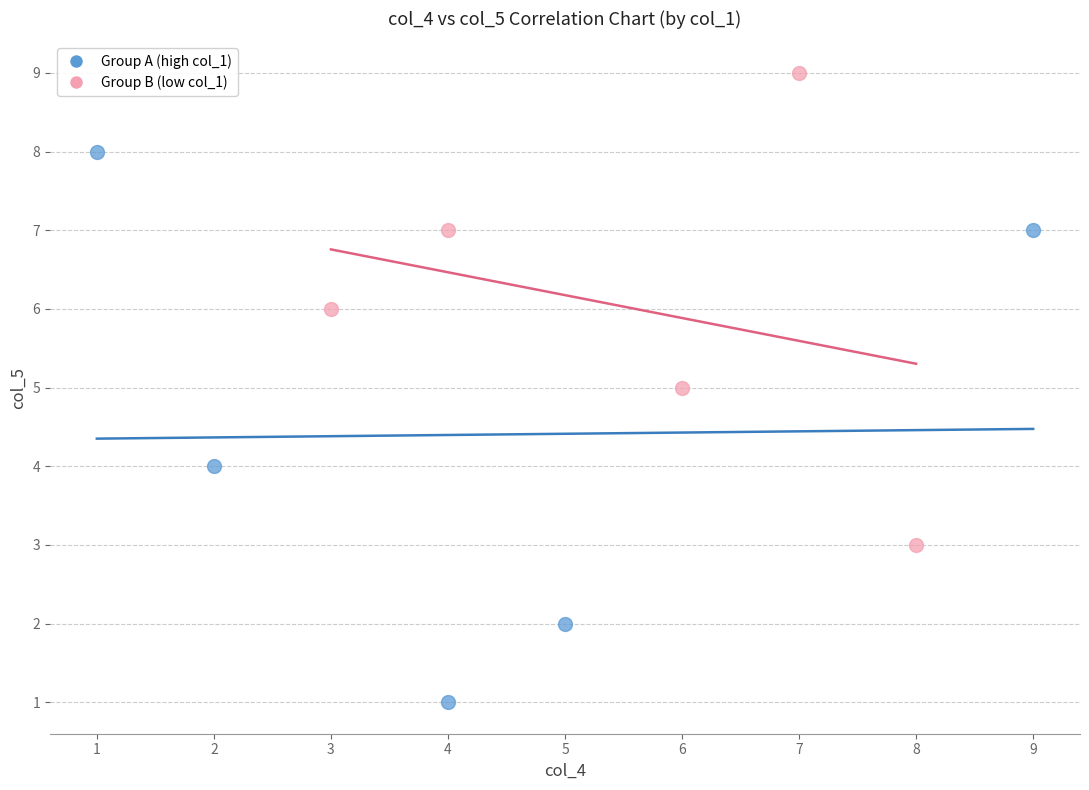

Which series has the widest spread of Y values?

Group A (high col_1)